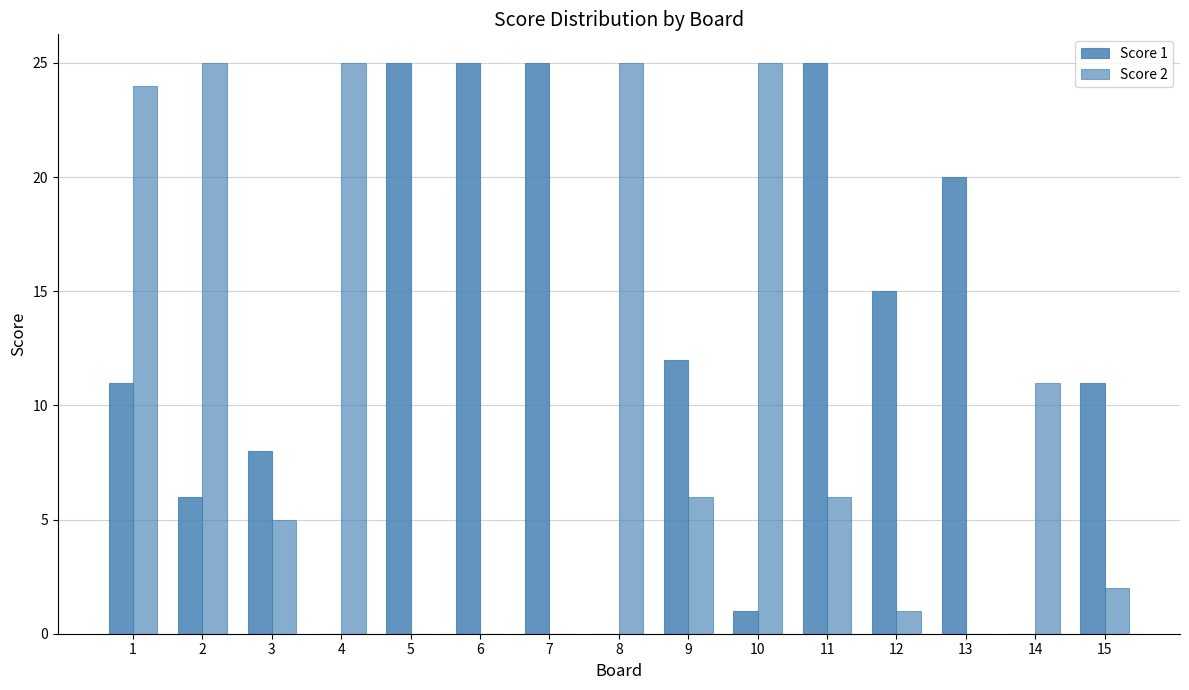

Reading left to right, transcribe all the data shown in this chart.

Score 1: 1=11	2=6	3=8	4=0	5=25	6=25	7=25	8=0	9=12	10=1	11=25	12=15	13=20	14=0	15=11
Score 2: 1=24	2=25	3=5	4=25	5=0	6=0	7=0	8=25	9=6	10=25	11=6	12=1	13=0	14=11	15=2